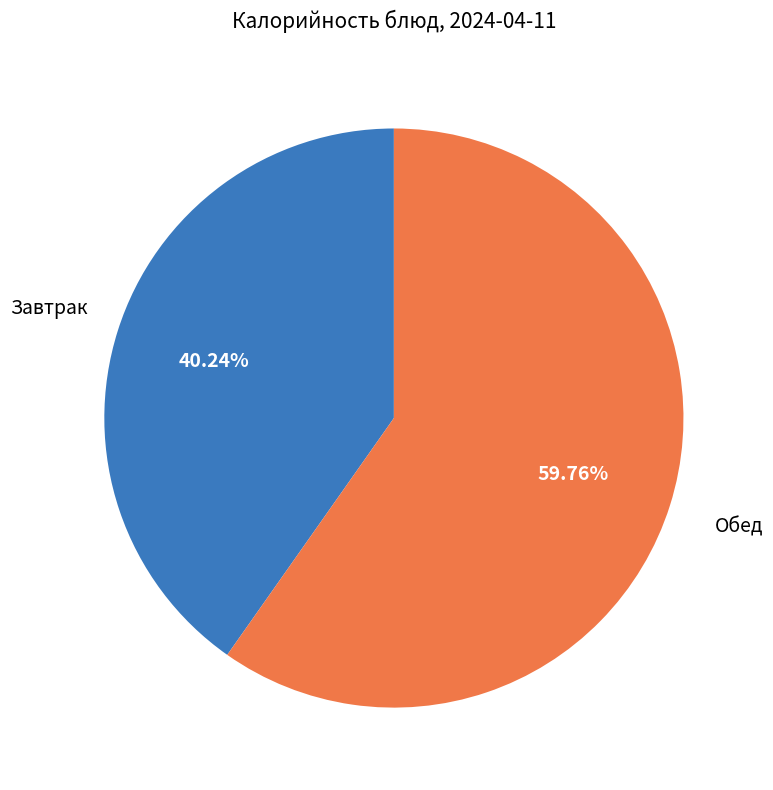

Is there any slice that represents more than half of the pie?

Yes